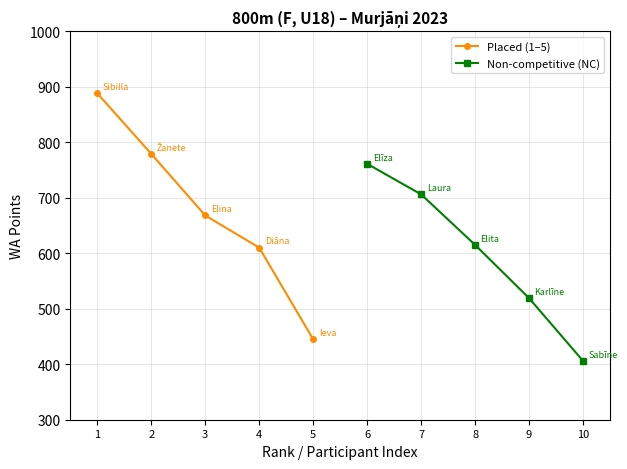

True or false: Placed (1–5) has more than 1 points higher than both neighbors.

False